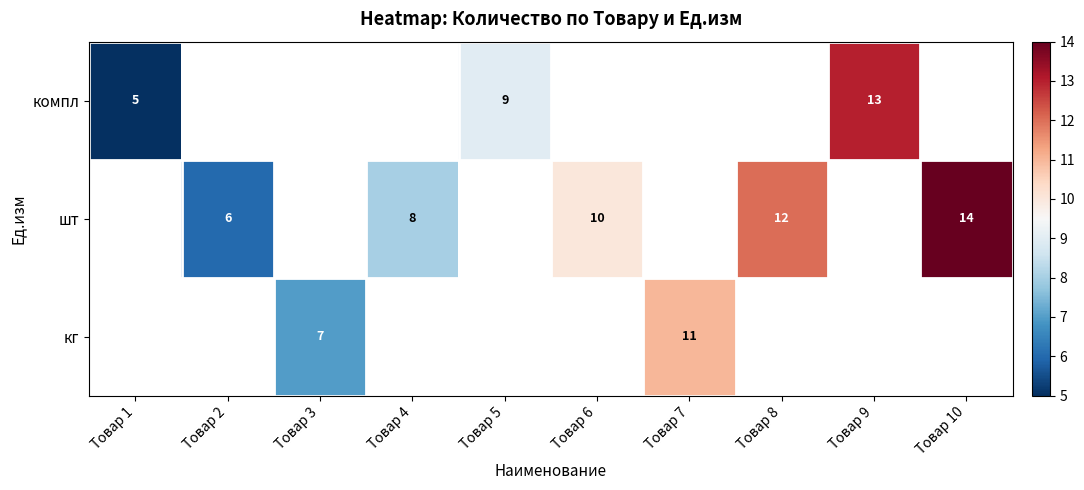

The компл series shows 22 at Товар 9. True or false?

False